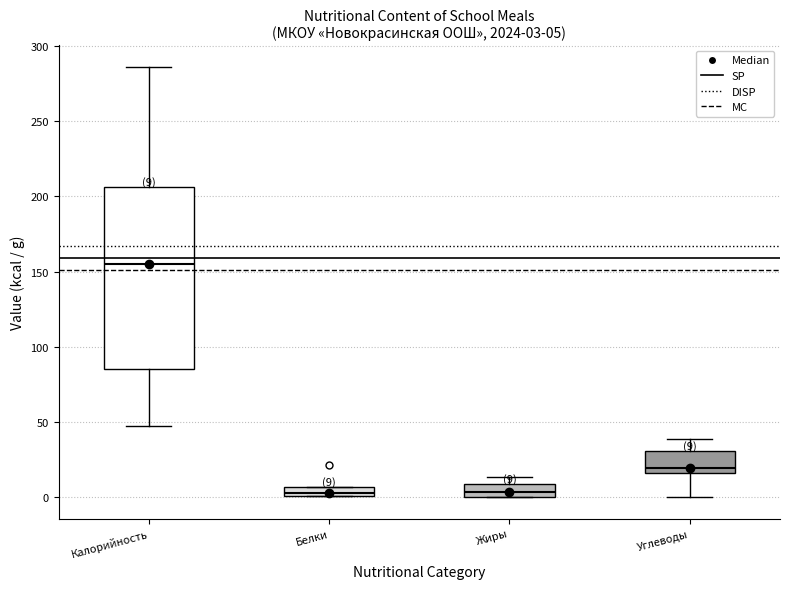

Which box has the highest median line?

Калорийность